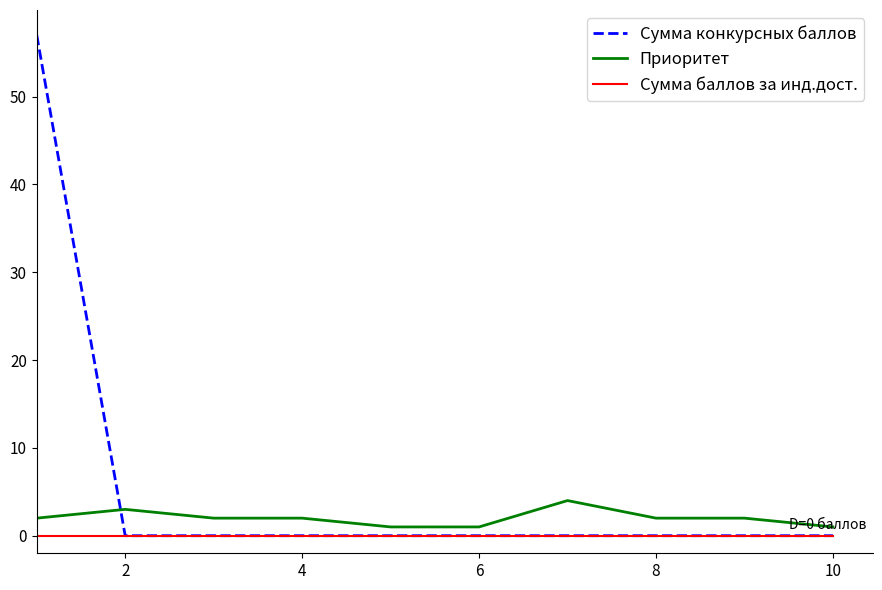

At how many categories does at least one series exceed 5?

1